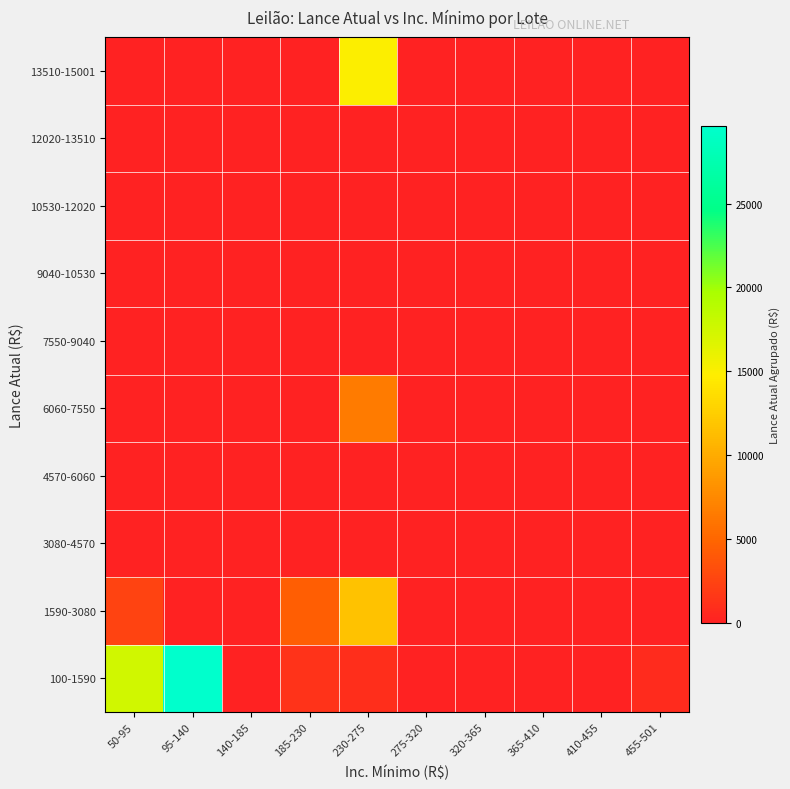

Reading left to right, extract all data points from this chart.

100-1590: 50-95=17550	95-140=29600	140-185=0	185-230=1380	230-275=1000	275-320=0	320-365=0	365-410=0	410-455=0	455-501=800
1590-3080: 50-95=2500	95-140=0	140-185=0	185-230=4500	230-275=11600	275-320=0	320-365=0	365-410=0	410-455=0	455-501=0
3080-4570: 50-95=0	95-140=0	140-185=0	185-230=0	230-275=0	275-320=0	320-365=0	365-410=0	410-455=0	455-501=0
4570-6060: 50-95=0	95-140=0	140-185=0	185-230=0	230-275=0	275-320=0	320-365=0	365-410=0	410-455=0	455-501=0
6060-7550: 50-95=0	95-140=0	140-185=0	185-230=0	230-275=6500	275-320=0	320-365=0	365-410=0	410-455=0	455-501=0
7550-9040: 50-95=0	95-140=0	140-185=0	185-230=0	230-275=0	275-320=0	320-365=0	365-410=0	410-455=0	455-501=0
9040-10530: 50-95=0	95-140=0	140-185=0	185-230=0	230-275=0	275-320=0	320-365=0	365-410=0	410-455=0	455-501=0
10530-12020: 50-95=0	95-140=0	140-185=0	185-230=0	230-275=0	275-320=0	320-365=0	365-410=0	410-455=0	455-501=0
12020-13510: 50-95=0	95-140=0	140-185=0	185-230=0	230-275=0	275-320=0	320-365=0	365-410=0	410-455=0	455-501=0
13510-15001: 50-95=0	95-140=0	140-185=0	185-230=0	230-275=15000	275-320=0	320-365=0	365-410=0	410-455=0	455-501=0